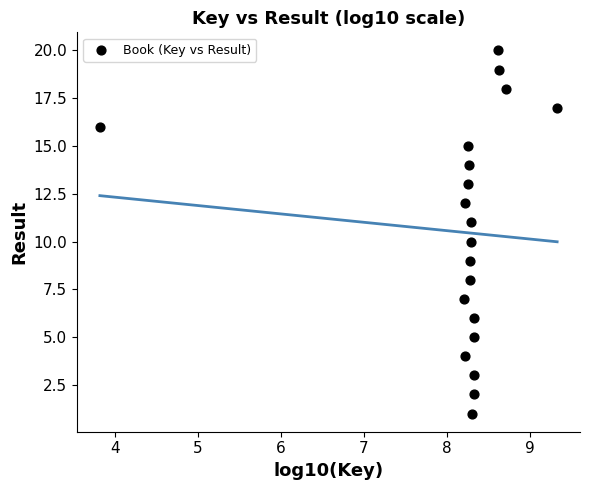

What is the range of Y values (max minus min)?

19